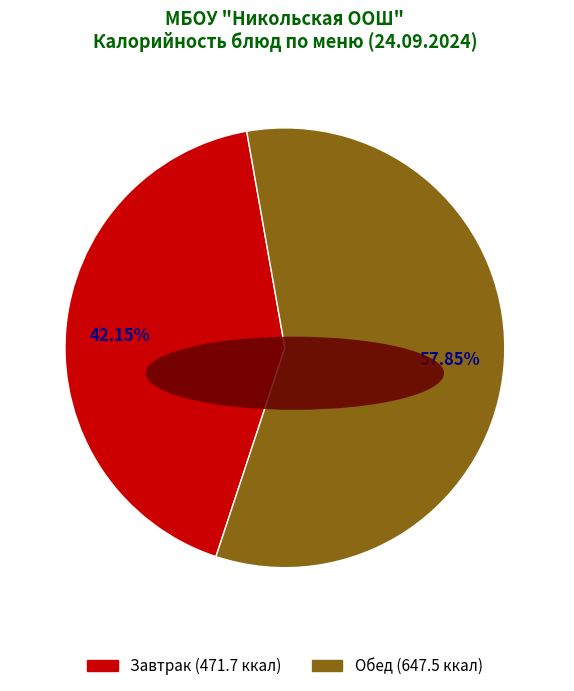

Is there a majority slice in this chart?

Yes